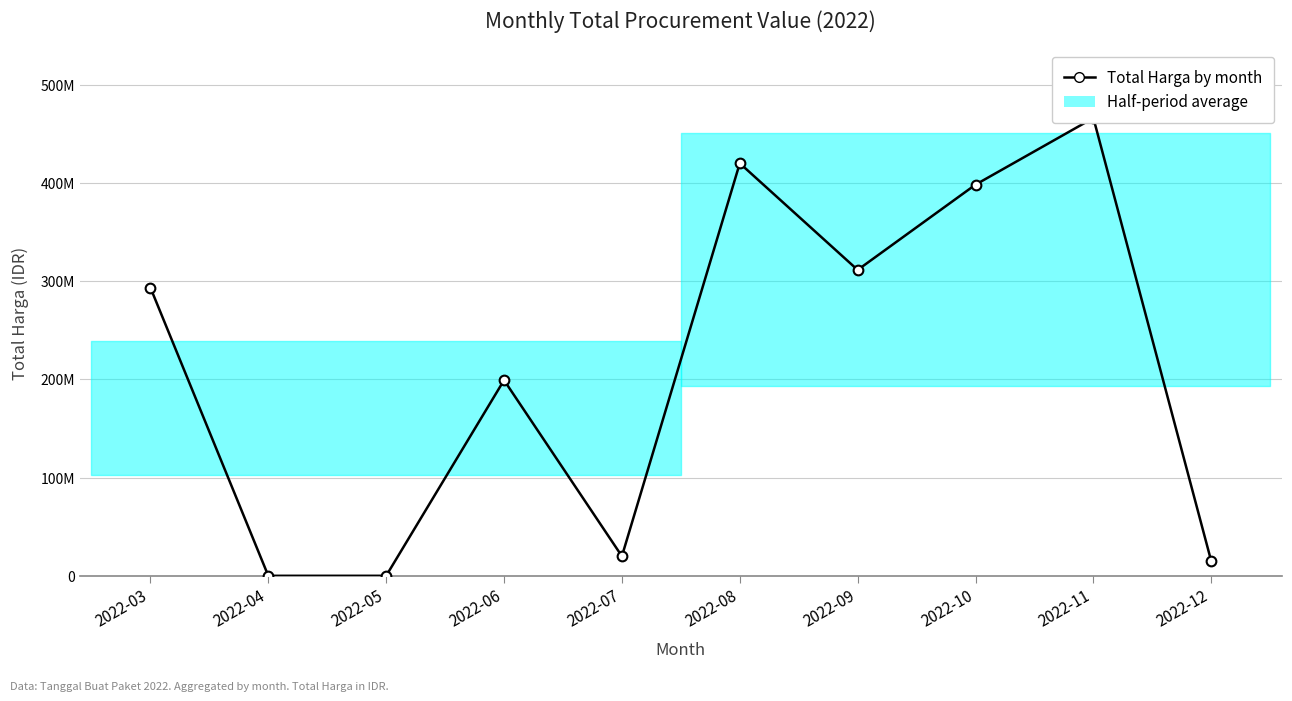

Reading left to right, transcribe all the data shown in this chart.

2022-03=293472745	2022-04=0	2022-05=0	2022-06=199200000	2022-07=19950000	2022-08=420075000	2022-09=311477000	2022-10=398323150	2022-11=466153000	2022-12=14750000